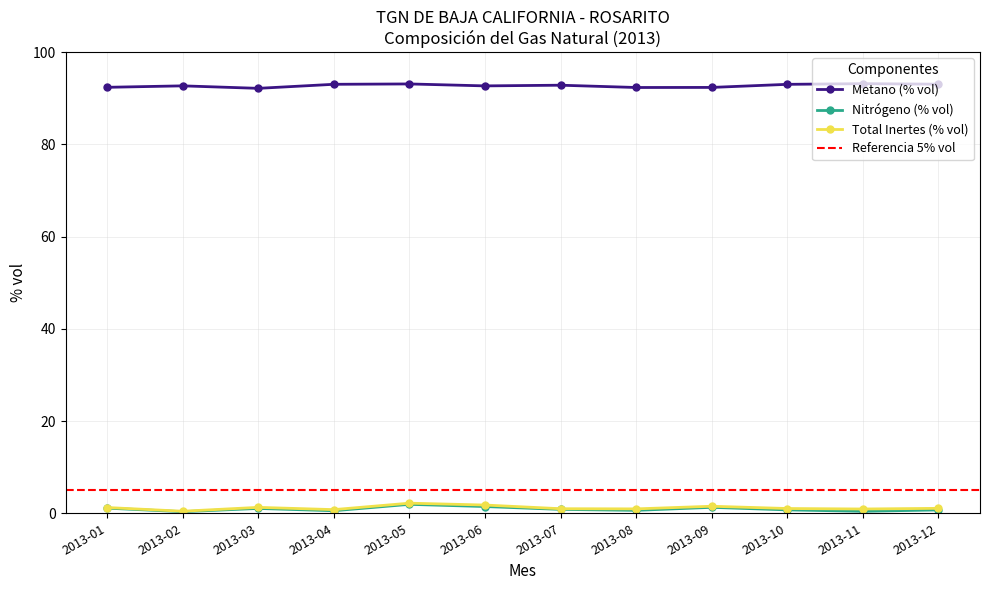

Read the Total Inertes (% vol) value at 2013-08.

1.0